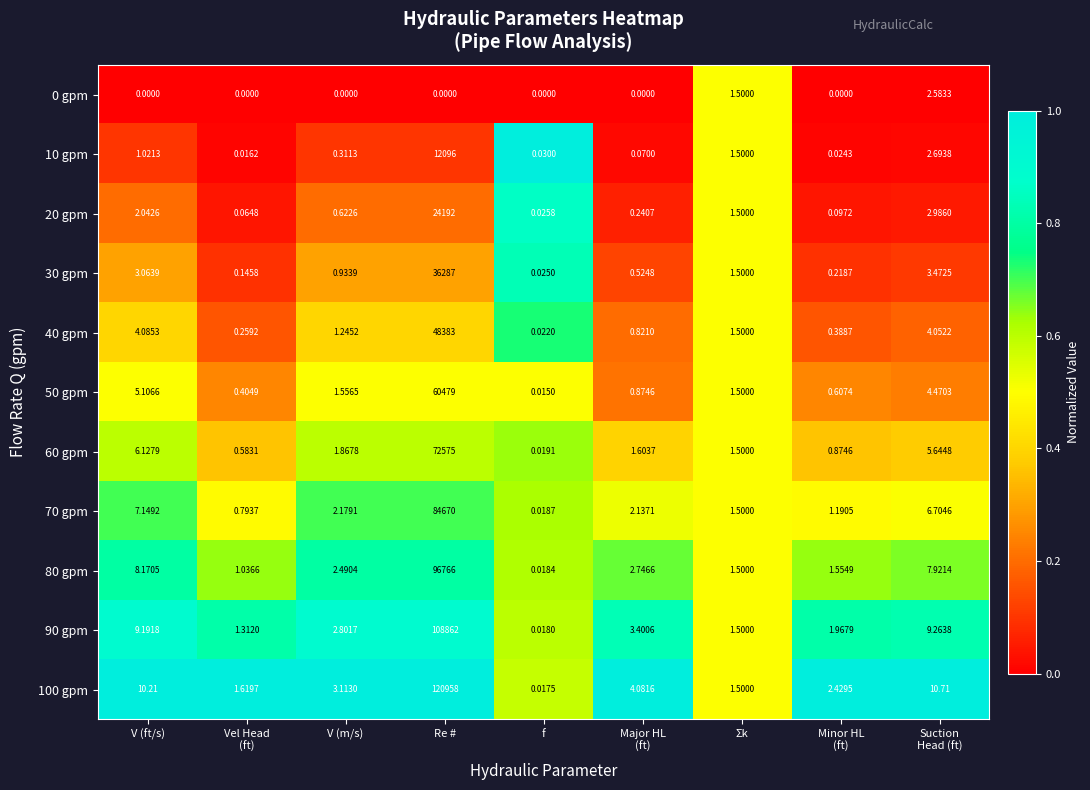

Which category has the highest value in the 30 gpm series?

Re #